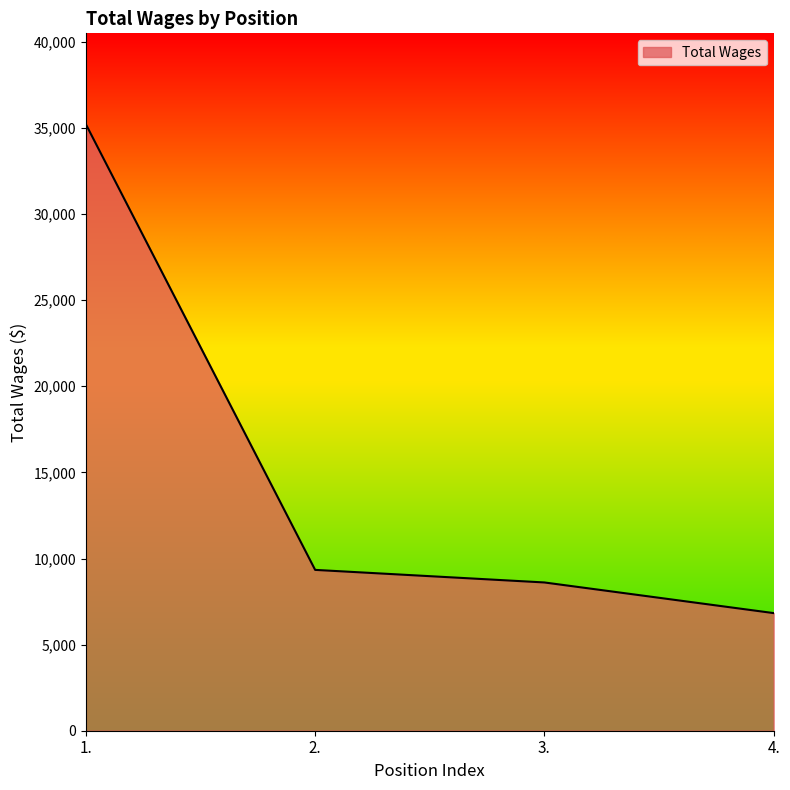

How many lines are shown in the chart?

1